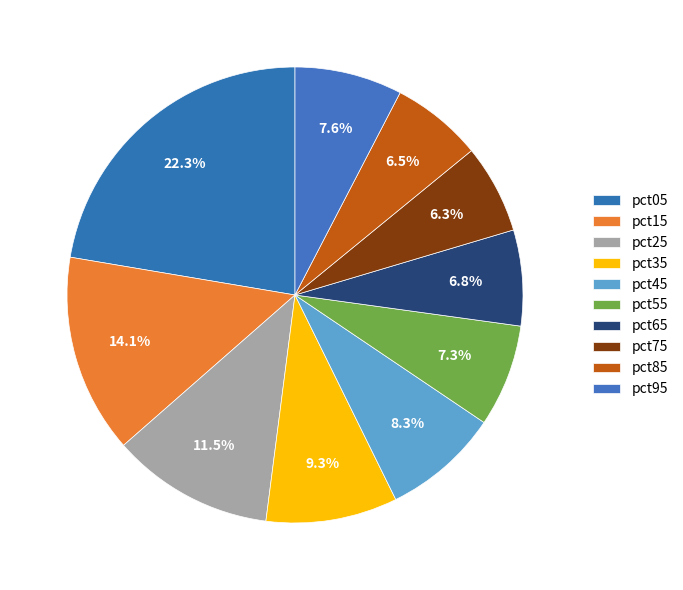

How many slices are in this pie chart?

10